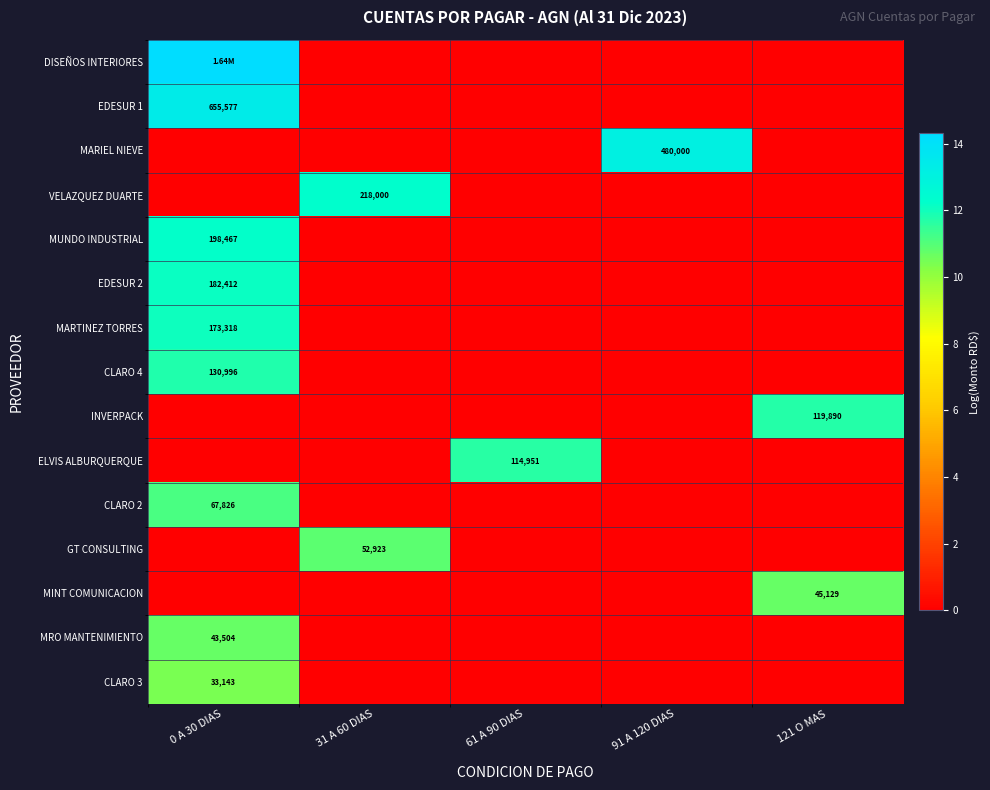

True or false: DISEÑOS INTERIORES has a value of 0.0 at 61 A 90 DIAS.

True